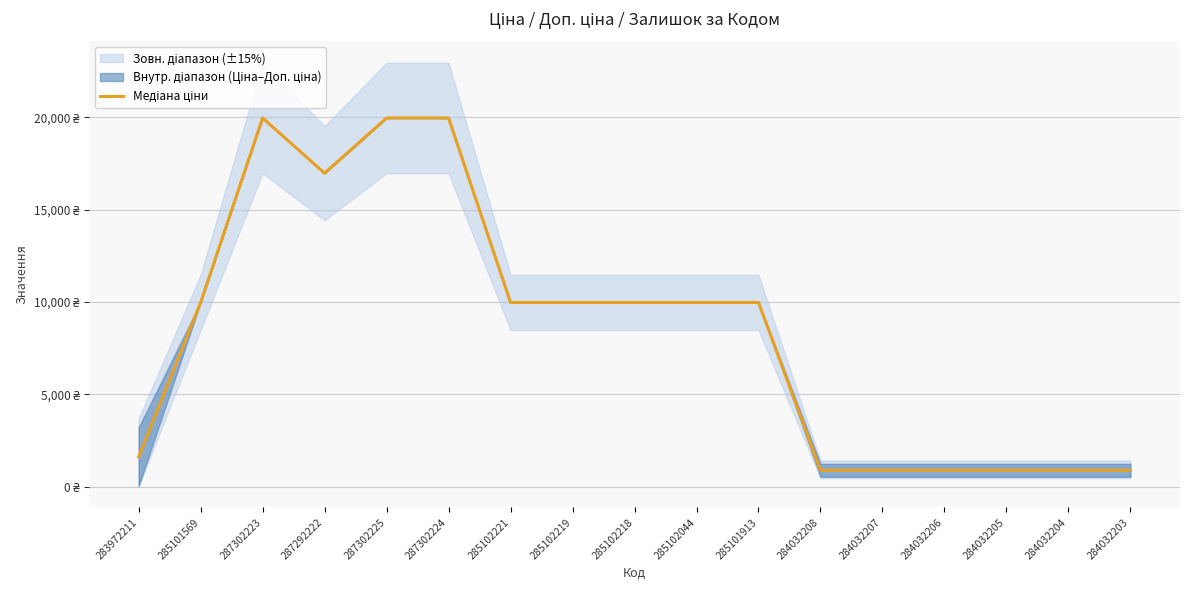

Reading left to right, list all the values displayed in this chart.

1618.5	9975.0	19964.2	16976.3	19964.2	19964.2	9975.0	9975.0	9975.0	9975.0	9975.0	887.2	887.2	887.2	887.2	887.2	887.2